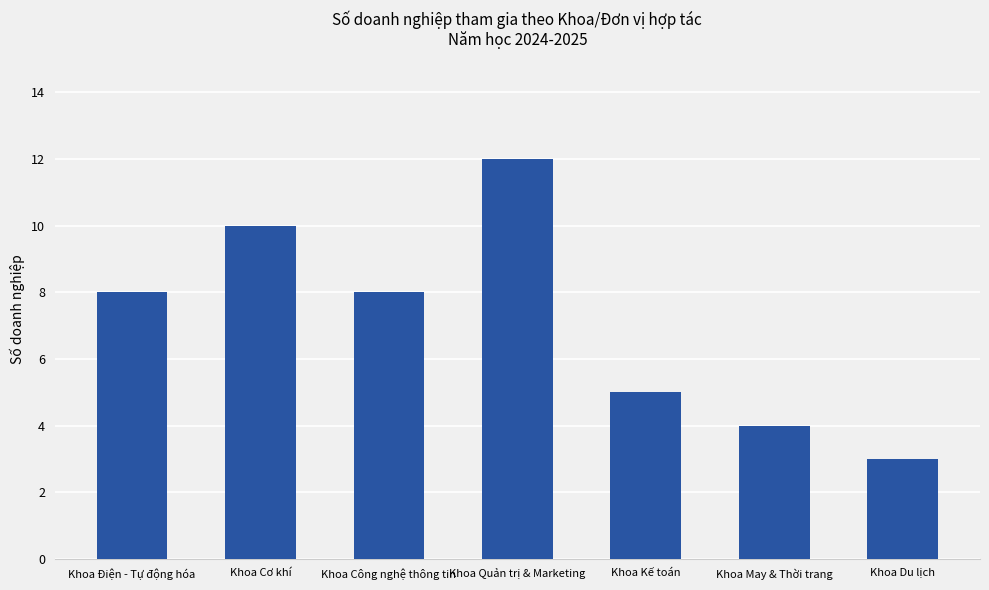

The value at Khoa Du lịch is 3. True or false?

True